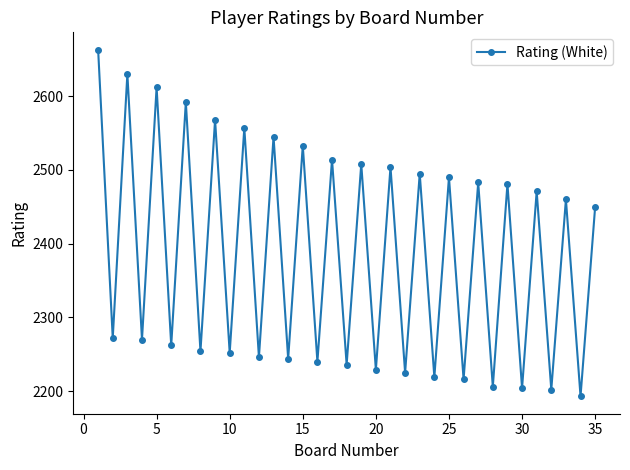

What is the greatest value displayed?

2663